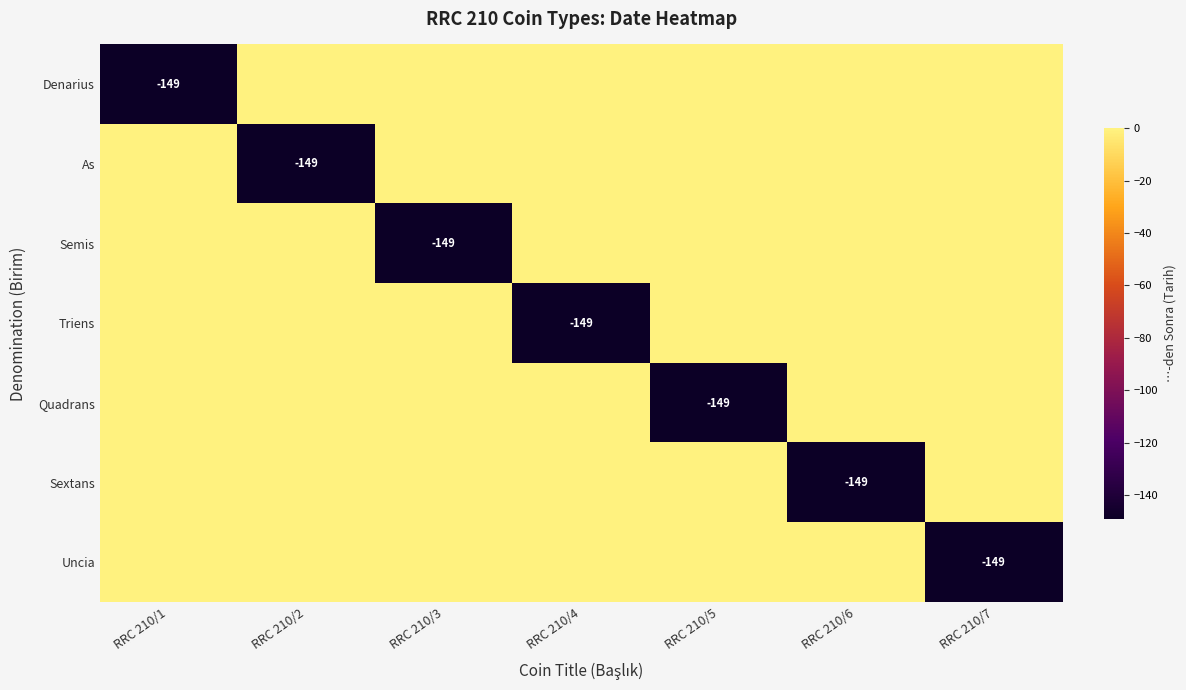

Between RRC 210/1 and RRC 210/4, which is larger?

RRC 210/4